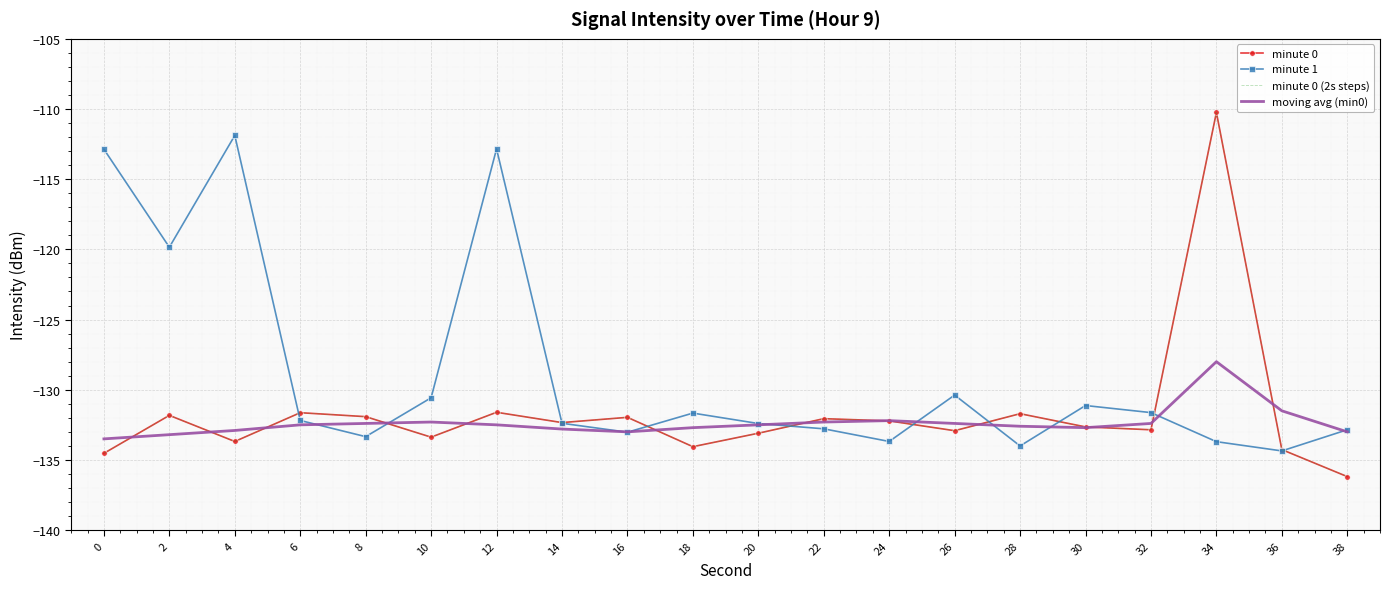

Reading left to right, what are all the values shown in this chart?

minute 0: 0=-134.5	2=-131.8	4=-133.7	6=-131.6	8=-131.9	10=-133.4	12=-131.6	14=-132.3	16=-132.0	18=-134.1	20=-133.1	22=-132.1	24=-132.2	26=-132.9	28=-131.7	30=-132.6	32=-132.9	34=-110.2	36=-134.3	38=-136.2
minute 1: 0=-112.9	2=-119.8	4=-111.9	6=-132.2	8=-133.3	10=-130.6	12=-112.8	14=-132.4	16=-133.0	18=-131.7	20=-132.4	22=-132.8	24=-133.7	26=-130.4	28=-134.0	30=-131.1	32=-131.6	34=-133.7	36=-134.4	38=-132.9
minute 0 (2s steps): 0=-134.5	2=-131.8	4=-133.7	6=-131.6	8=-131.9	10=-133.4	12=-131.6	14=-132.3	16=-132.0	18=-134.1	20=-133.1	22=-132.1	24=-132.2	26=-132.9	28=-131.7	30=-132.6	32=-132.9	34=-110.2	36=-134.3	38=-136.2
moving avg (min0): 0=-133.5	2=-133.2	4=-132.9	6=-132.5	8=-132.4	10=-132.3	12=-132.5	14=-132.8	16=-133.0	18=-132.7	20=-132.5	22=-132.3	24=-132.2	26=-132.4	28=-132.6	30=-132.7	32=-132.4	34=-128.0	36=-131.5	38=-133.0